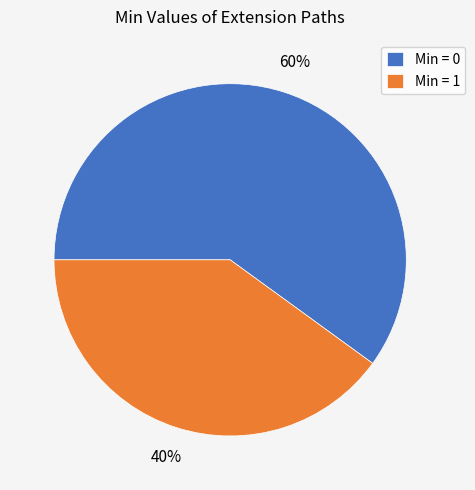

Rank the categories by value from lowest to highest.

Min = 1, Min = 0